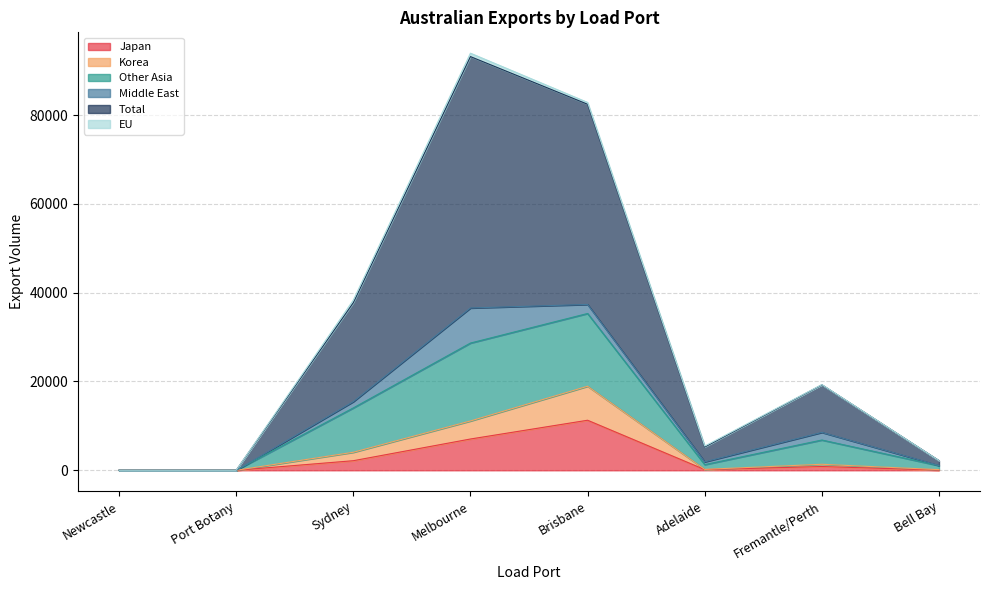

Does the chart have visible grid lines?

Yes